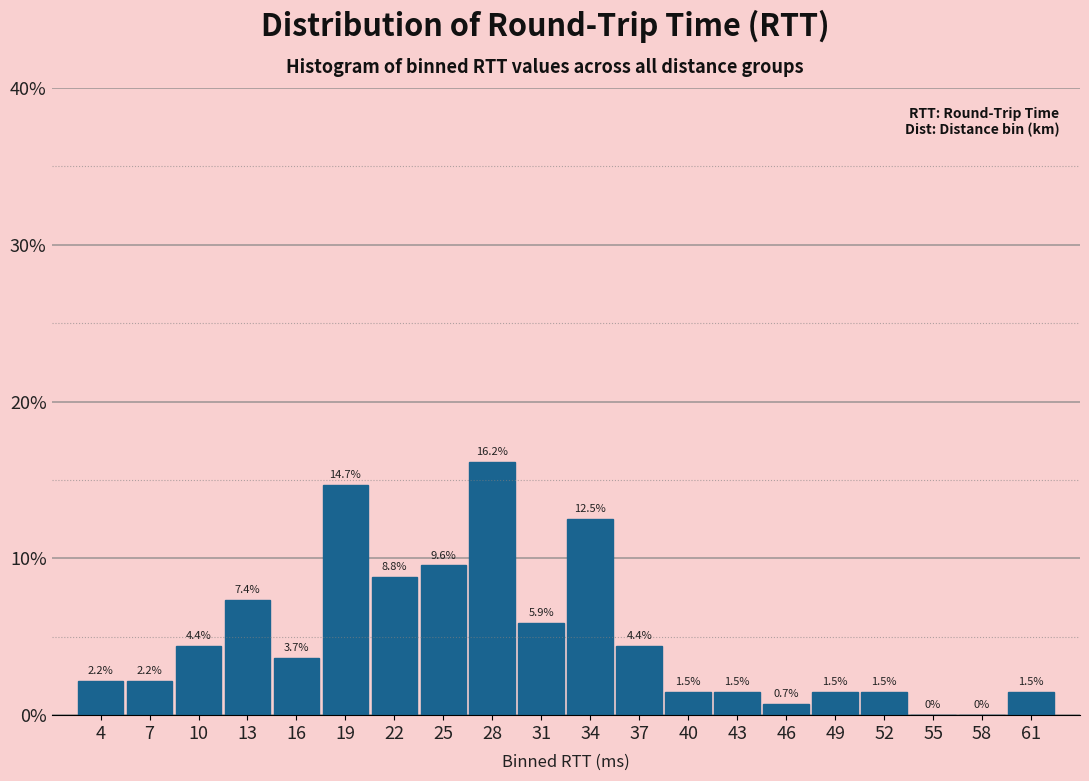

Reading right to left, list all the values displayed in this chart.

61=1.5	58=0.0	55=0.0	52=1.5	49=1.5	46=0.7	43=1.5	40=1.5	37=4.4	34=12.5	31=5.9	28=16.2	25=9.6	22=8.8	19=14.7	16=3.7	13=7.4	10=4.4	7=2.2	4=2.2